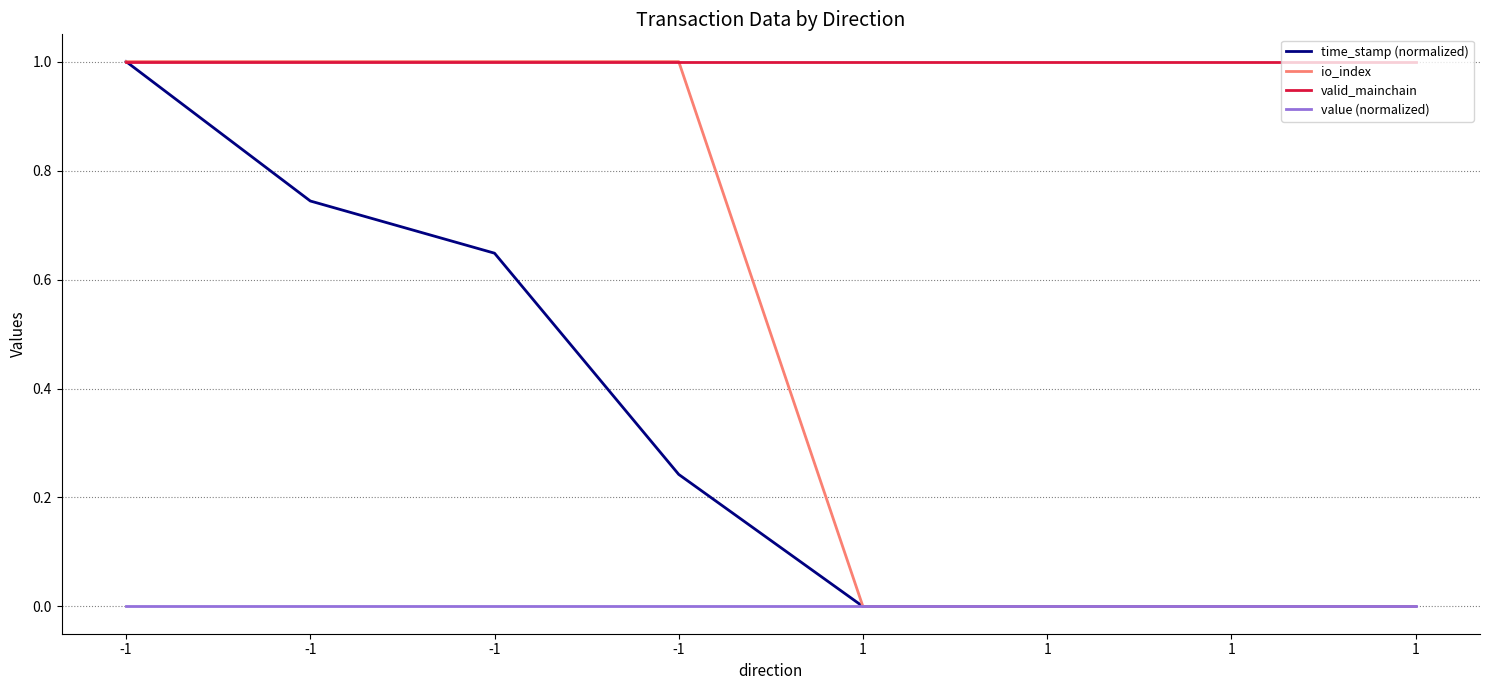

List the labels in order of io_index value, smallest first.

1, 1, 1, 1, -1, -1, -1, -1